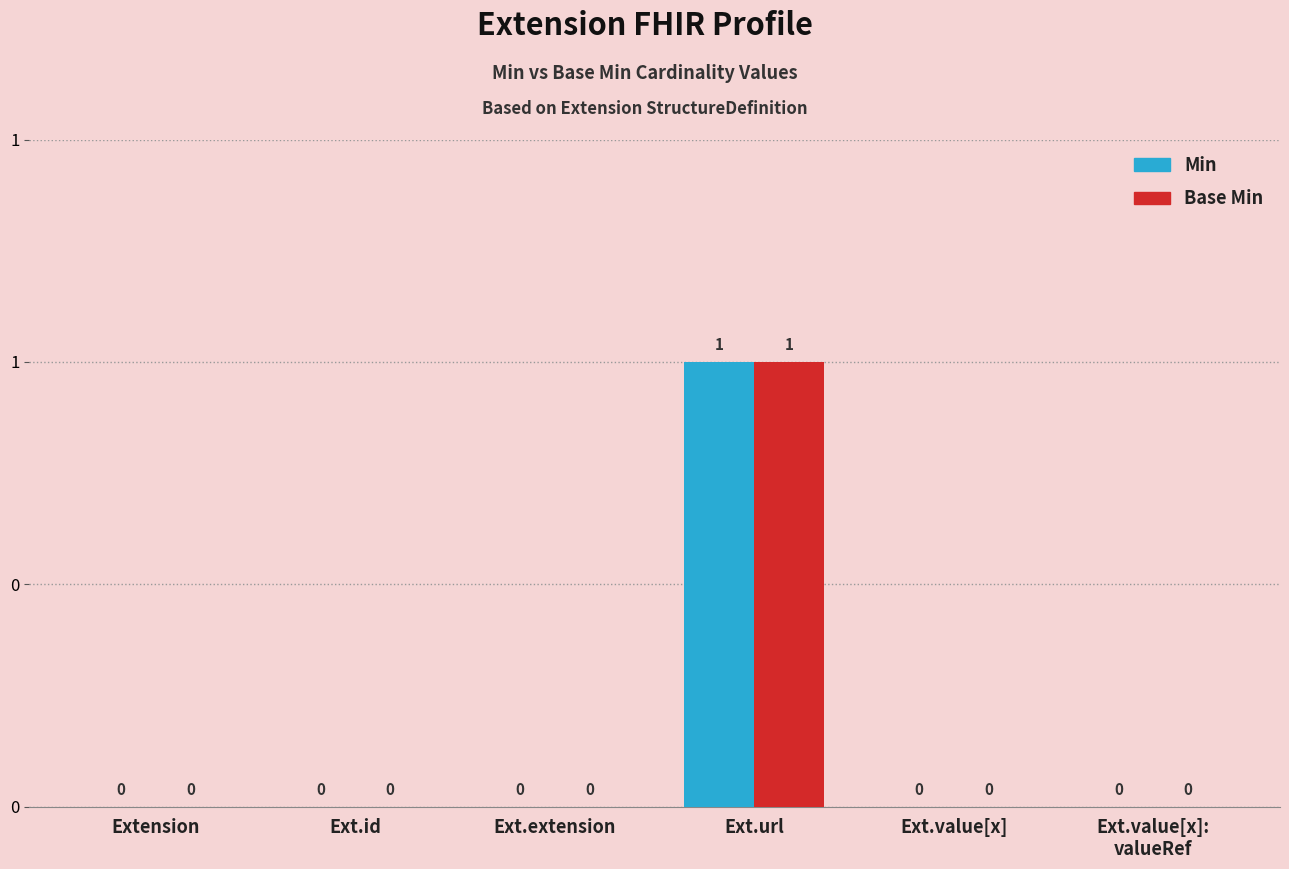

What is the value of the Base Min bar at the 4th from the left?

1